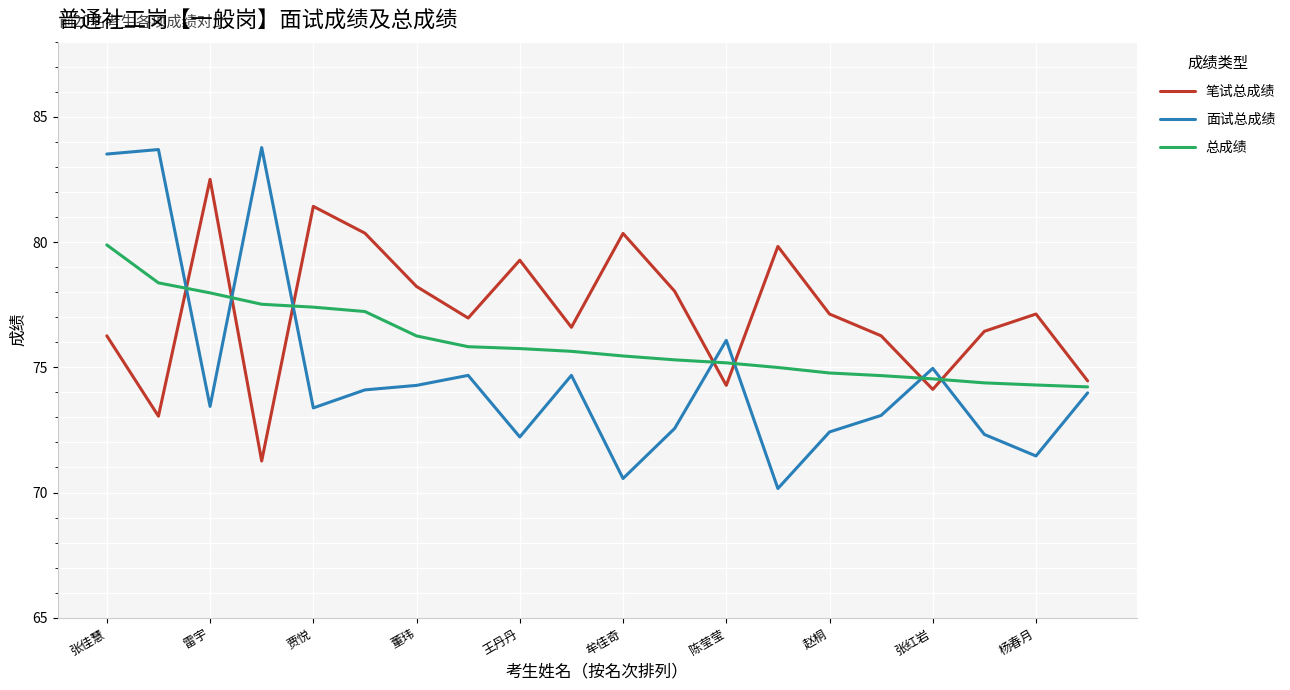

Which series has the widest spread of values?

面试总成绩